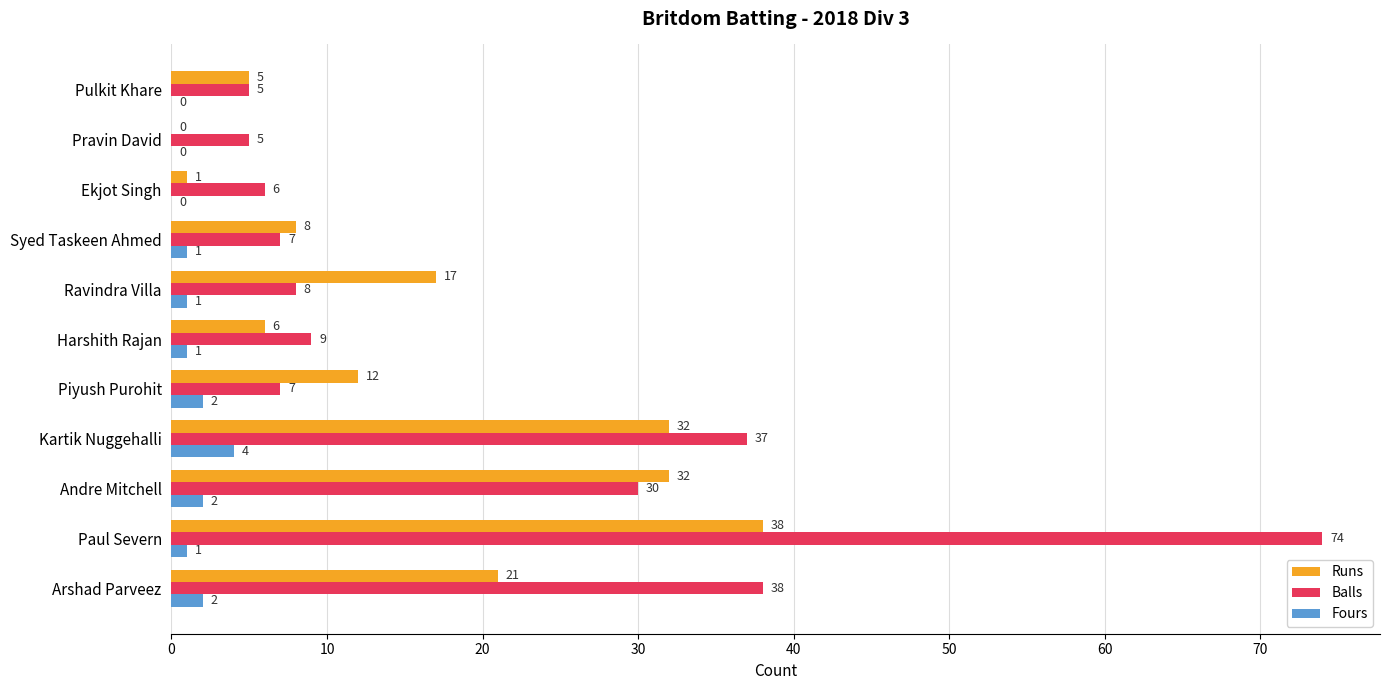

What is the sum of all Fours values?

14